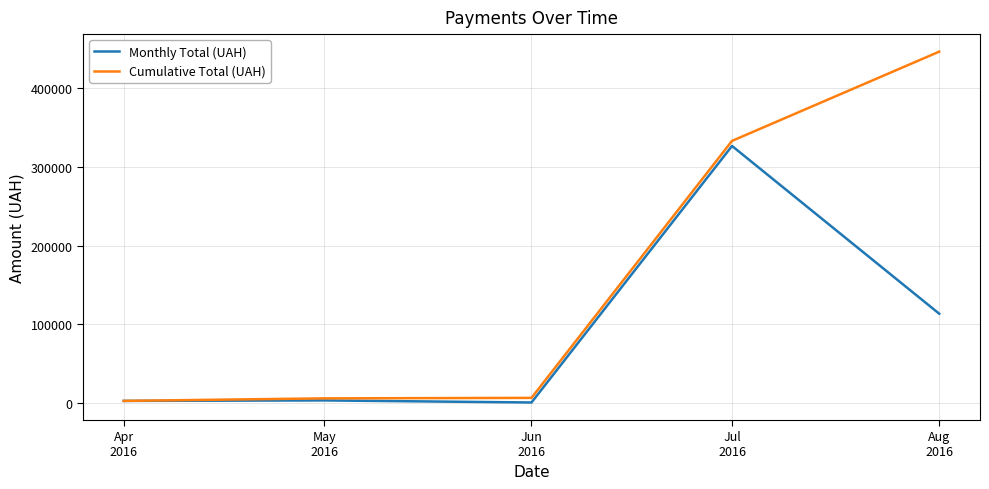

Is the value of Cumulative Total (UAH) at May
2016 greater than the value of Monthly Total (UAH) at Jul
2016?

No